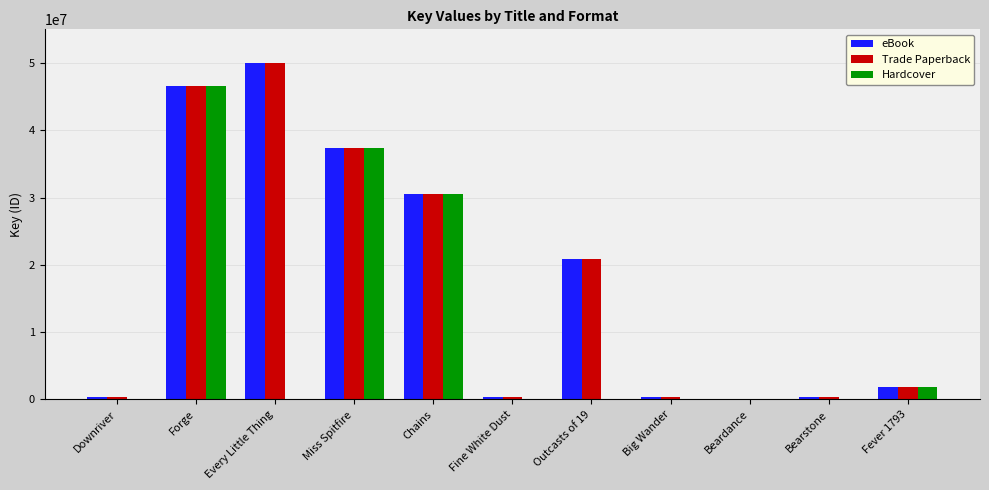

What is the total value across all series at Miss Spitfire?

112191501